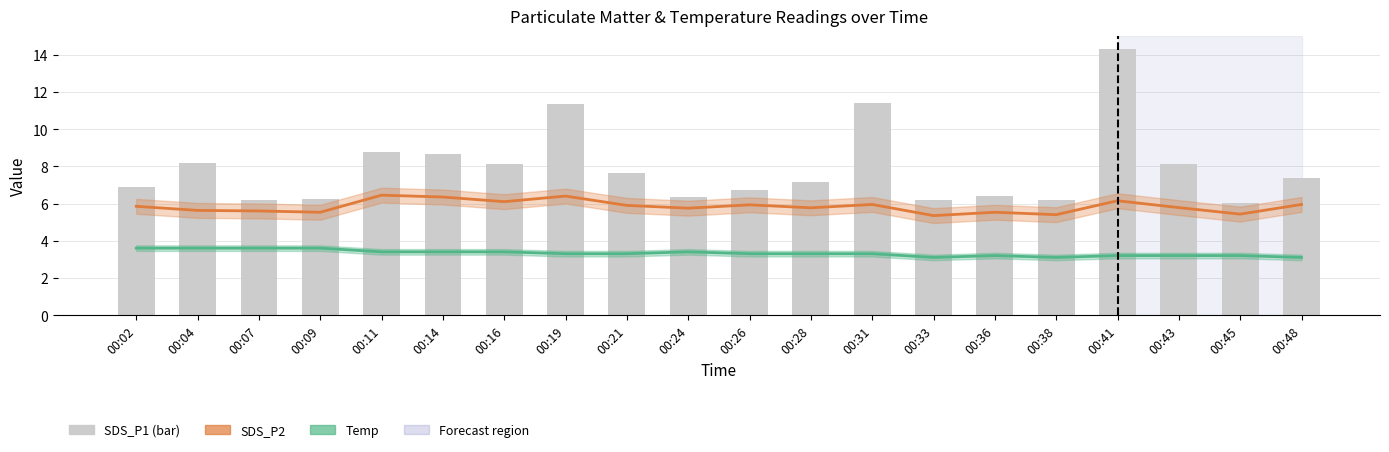

At how many categories does at least one series exceed 9?

3